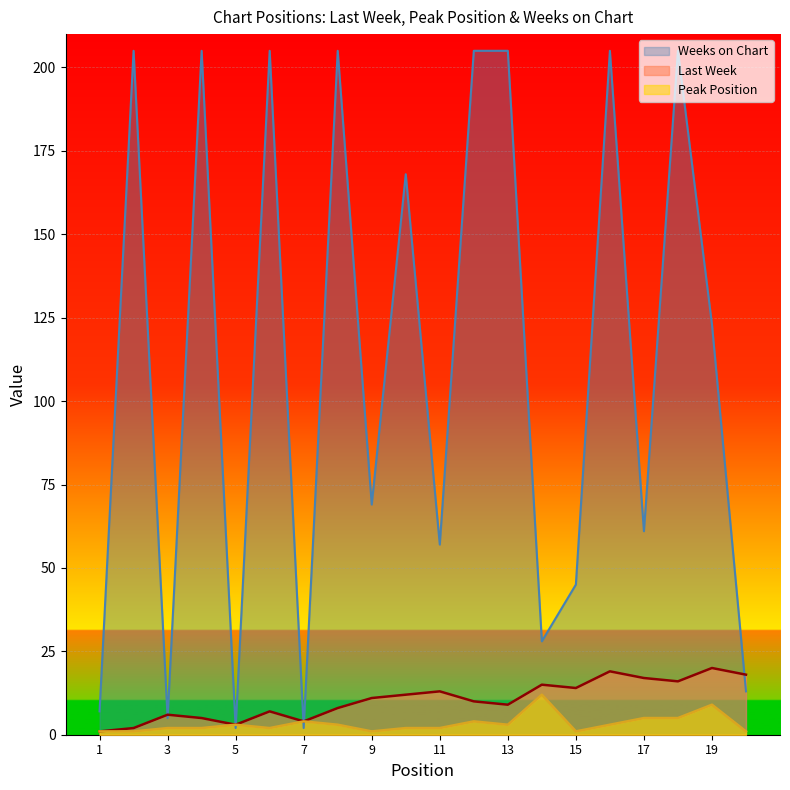

How many interior local valleys does the Last Week series have?

5